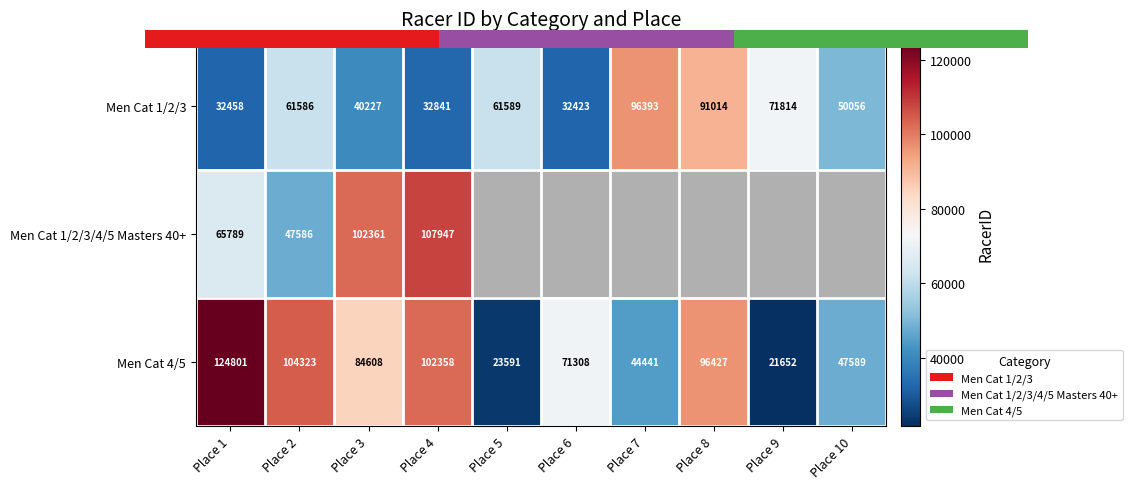

What is the greatest value displayed?

124801.0